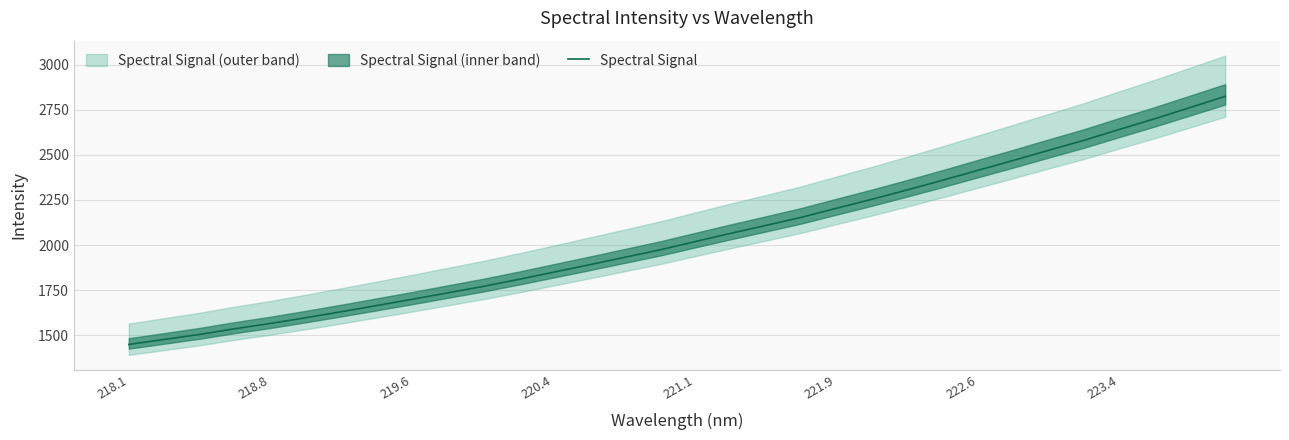

What is the average value?

2045.5